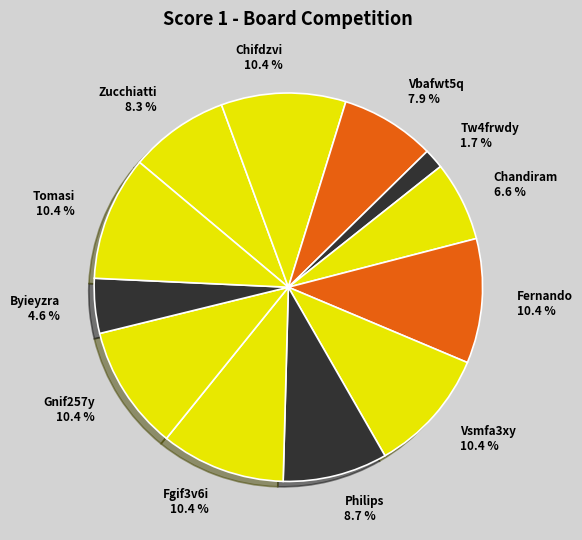

Which slice is the largest?

Chifdzvi Vimfyh7i